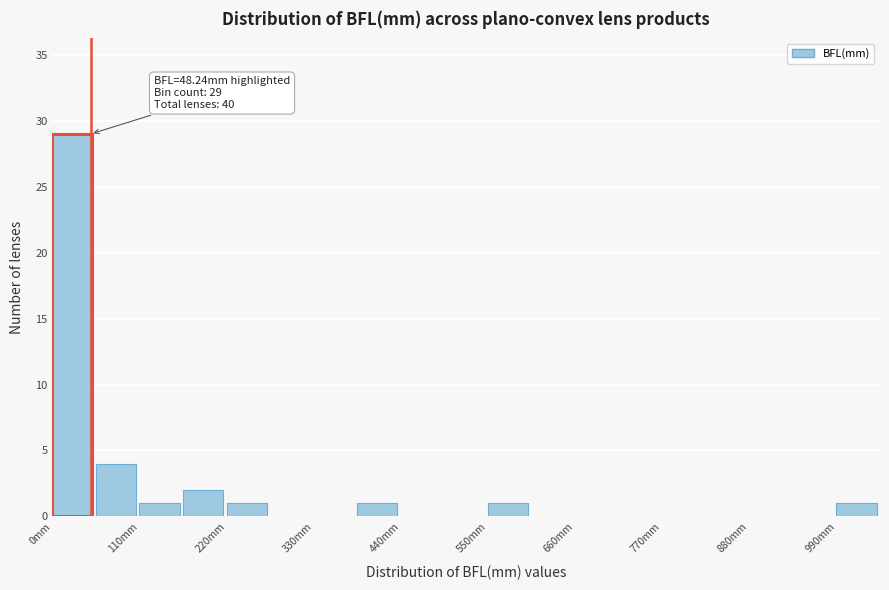

Read against the x-axis, roughly where is the centre of the tallest bar?

20